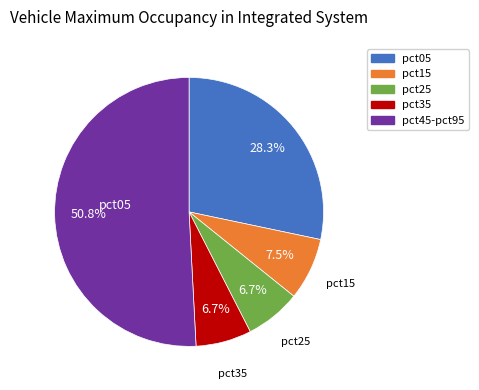

Is there any slice that represents more than half of the pie?

Yes